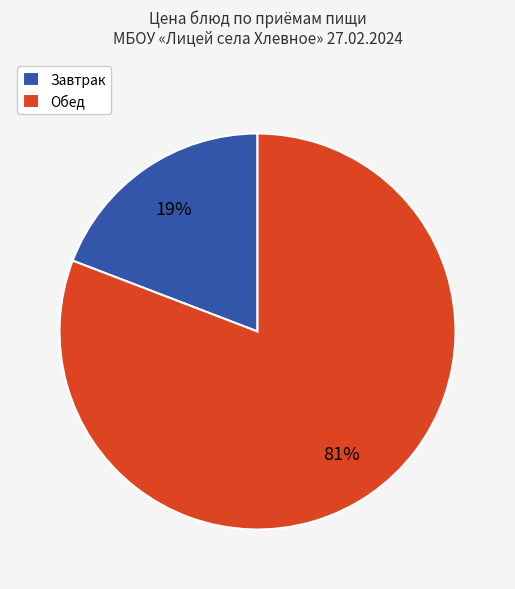

To the nearest percent, what is the difference between the Обед and Завтрак slice percentages?

62%